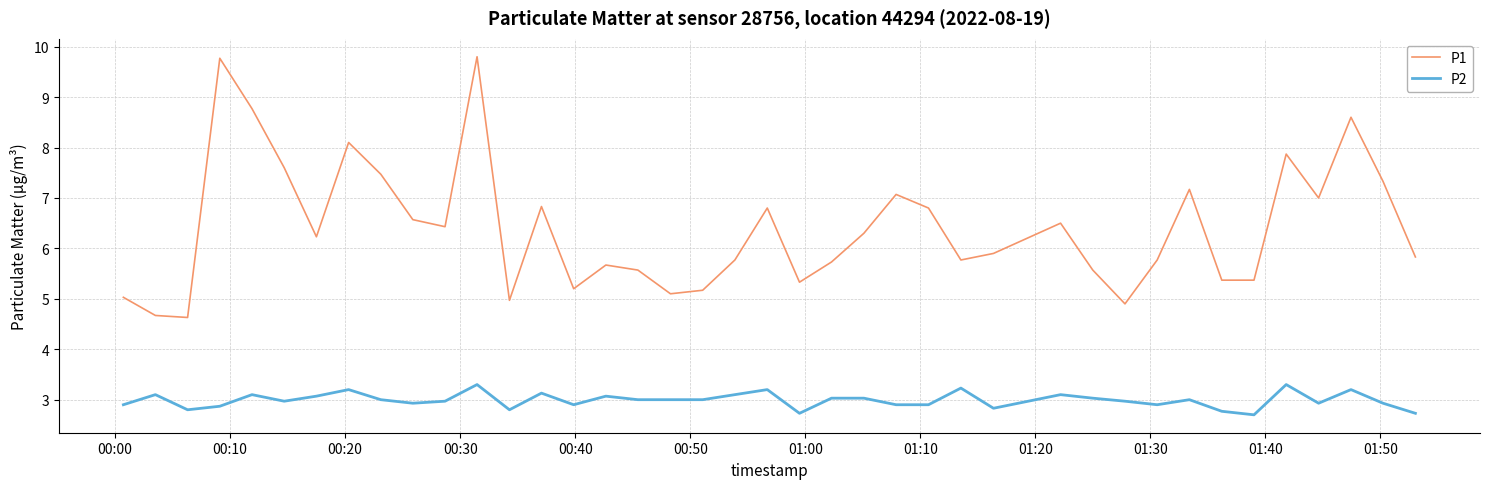

What is the difference between the maximum and minimum values in the P2 series?

0.6